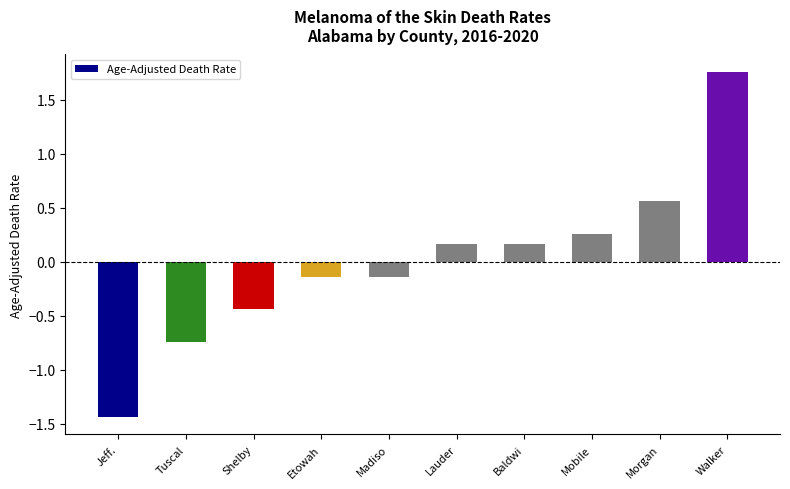

At which category does the chart reach its peak across all series?

Walker